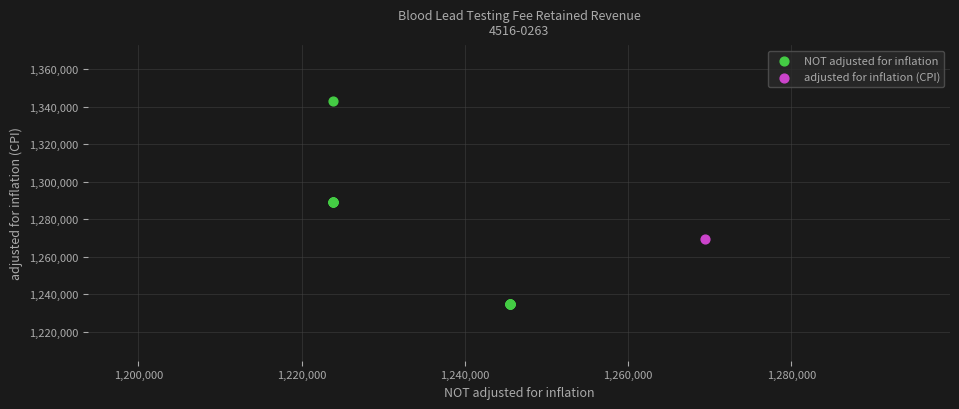

What are all the series names shown in the legend?

NOT adjusted for inflation, adjusted for inflation (CPI)